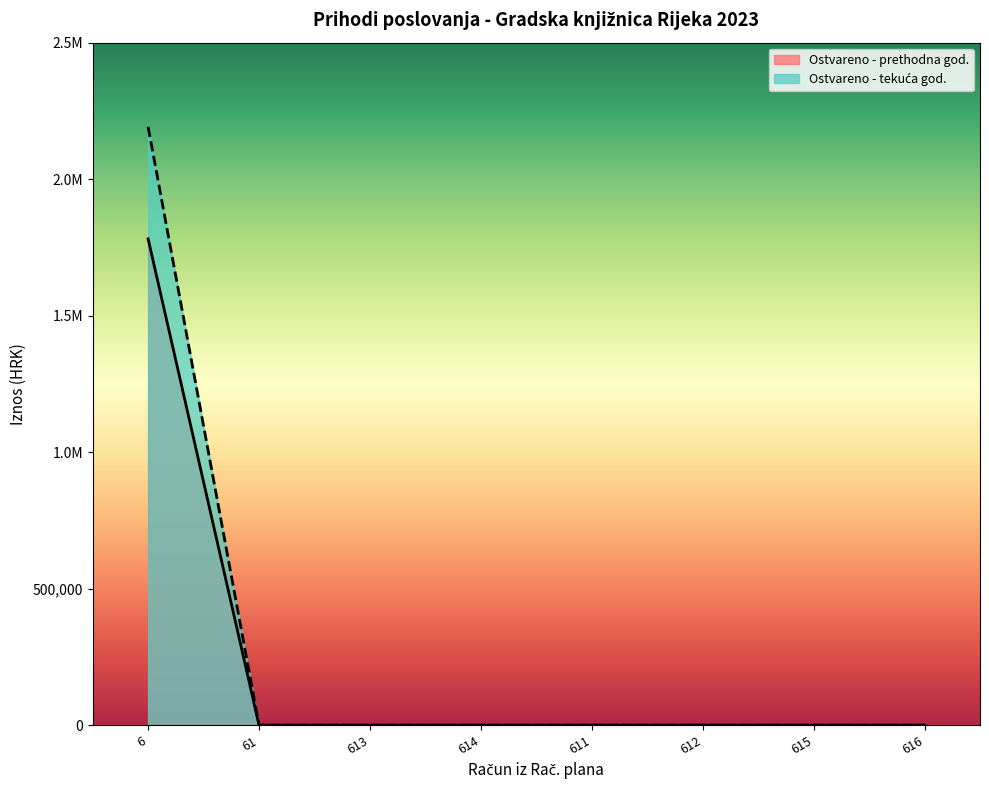

True or false: Ostvareno u izvještajnom razdoblju prethodne godine has a value of -691869.8 at 616.

False